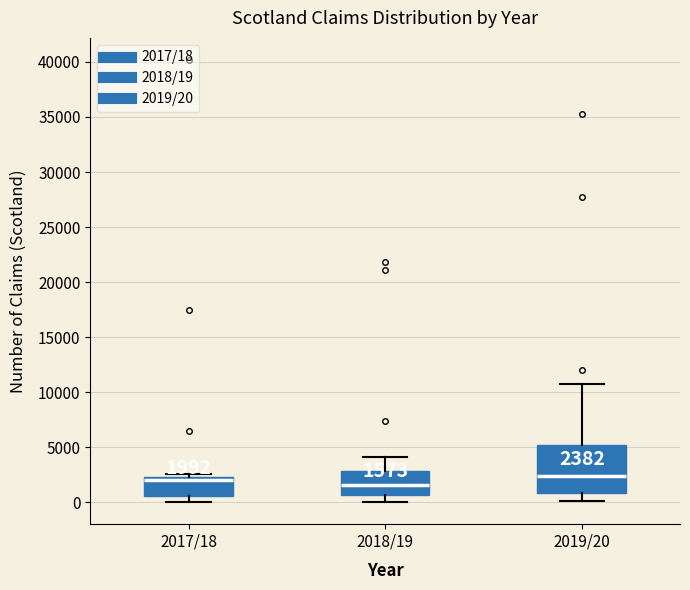

Comparing the boxes themselves (not the whiskers), which one is the tallest?

2019/20